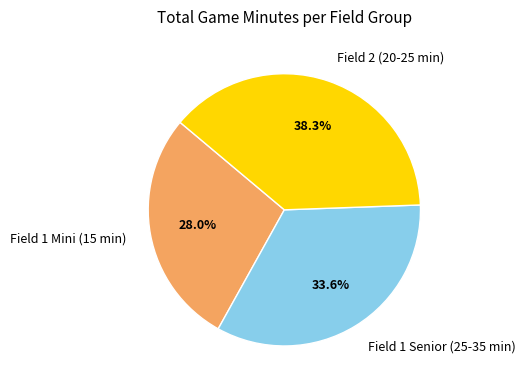

Which has a higher value, Field 1 Senior (25-35 min) or Field 1 Mini (15 min)?

Field 1 Senior (25-35 min)